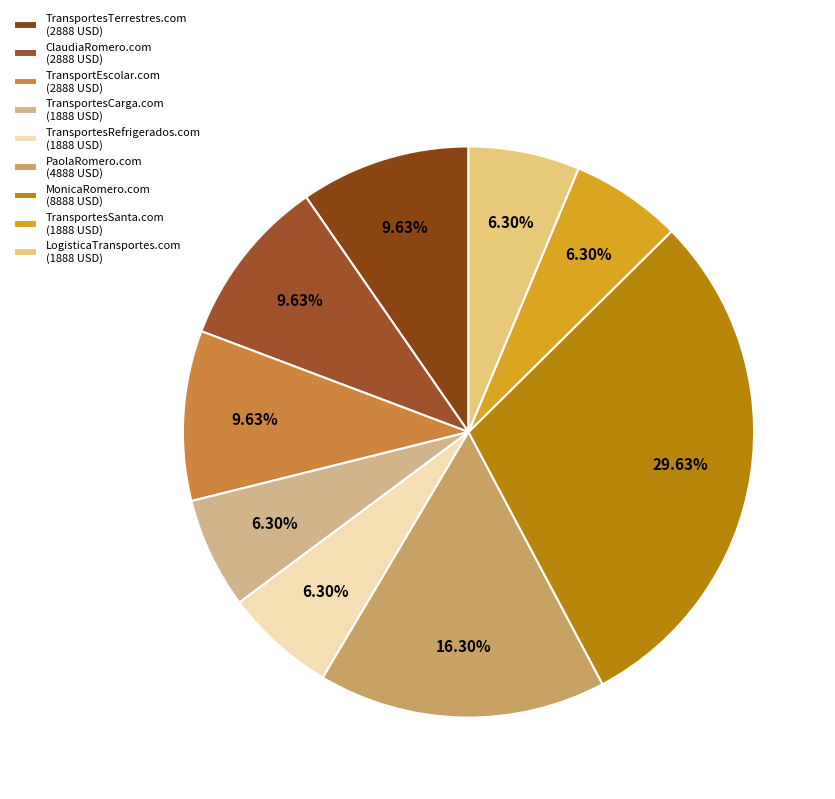

How much of the chart is everything except TransportesTerrestres.com?

90.4%